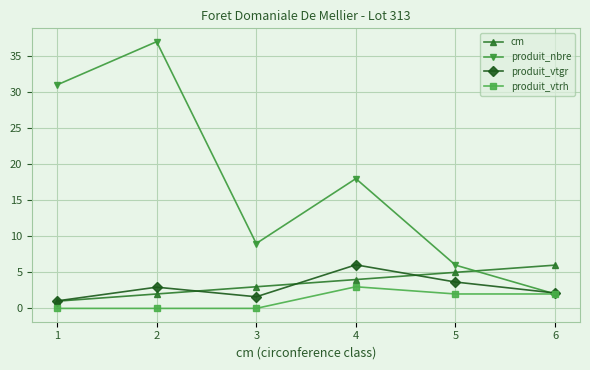

Which category has the lowest value in the produit_vtgr series?

1